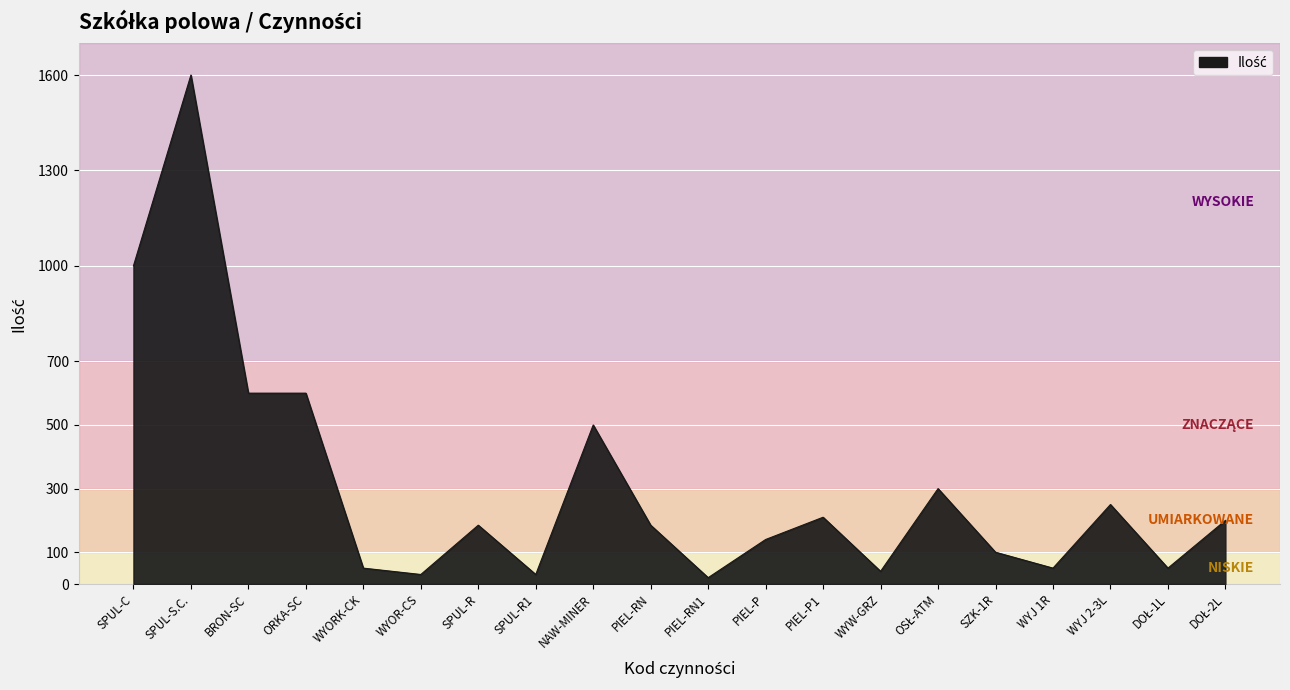

What is the greatest value displayed?

1600